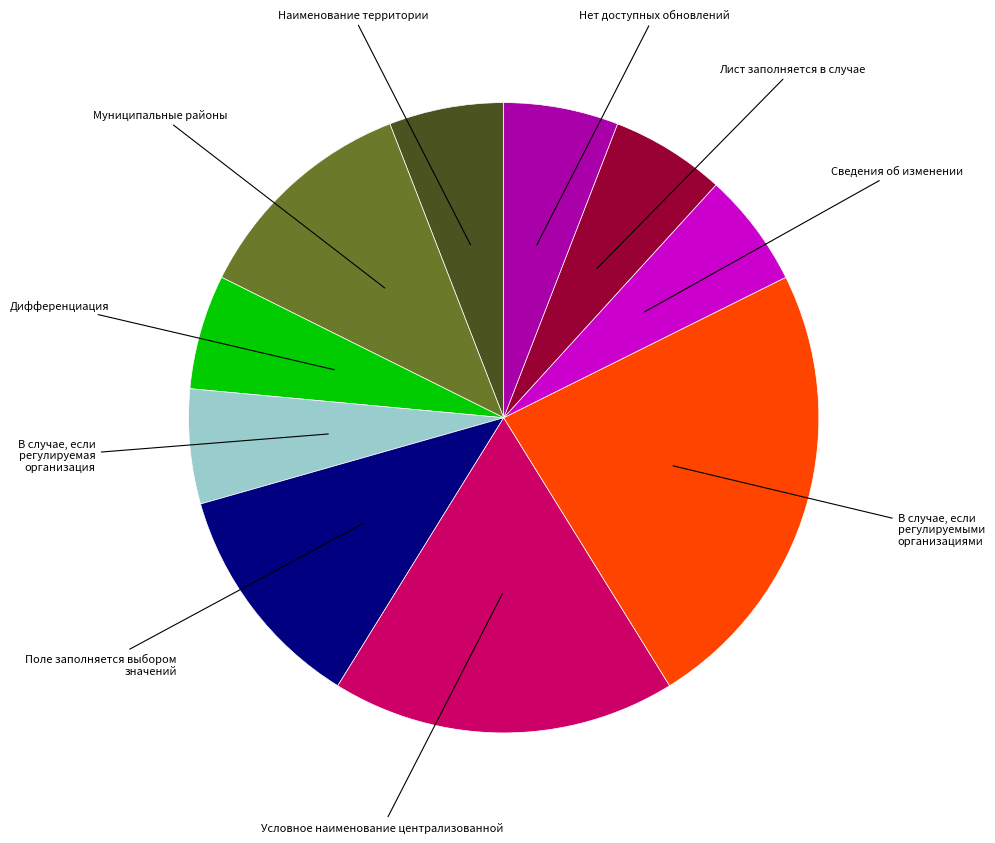

Does any single category account for the majority?

No